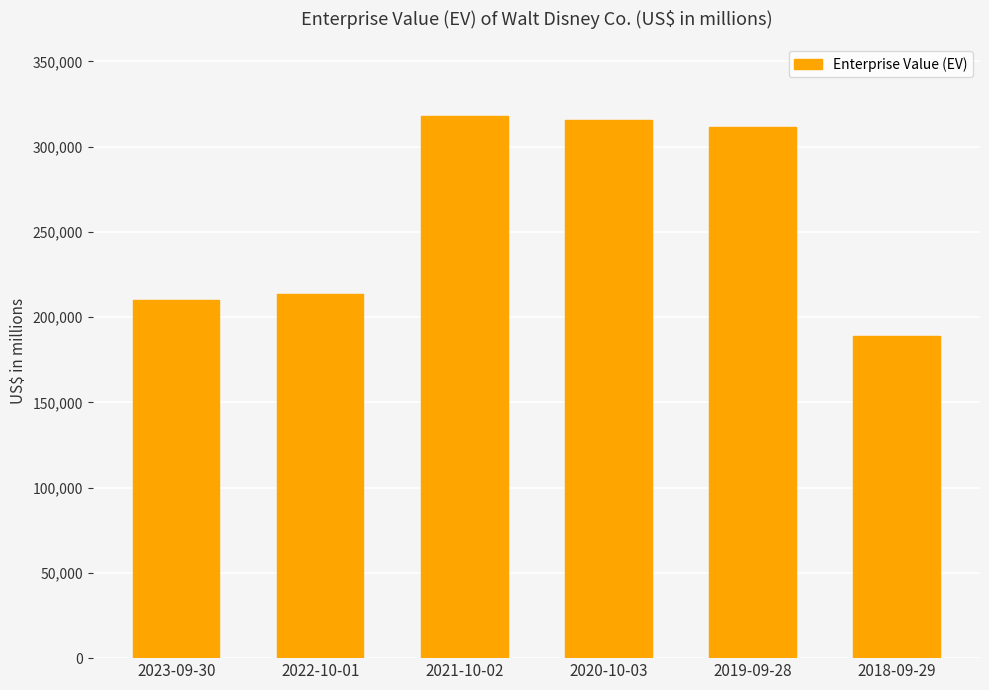

The chart shows a value of 189201 at 2018-09-29. True or false?

True